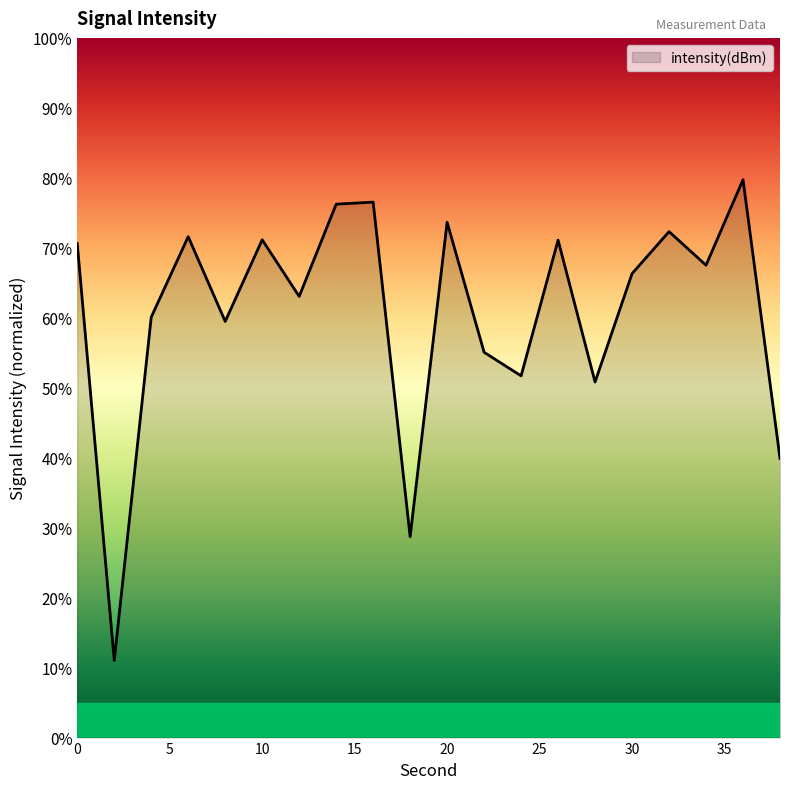

What is the maximum value shown in the chart?

79.7